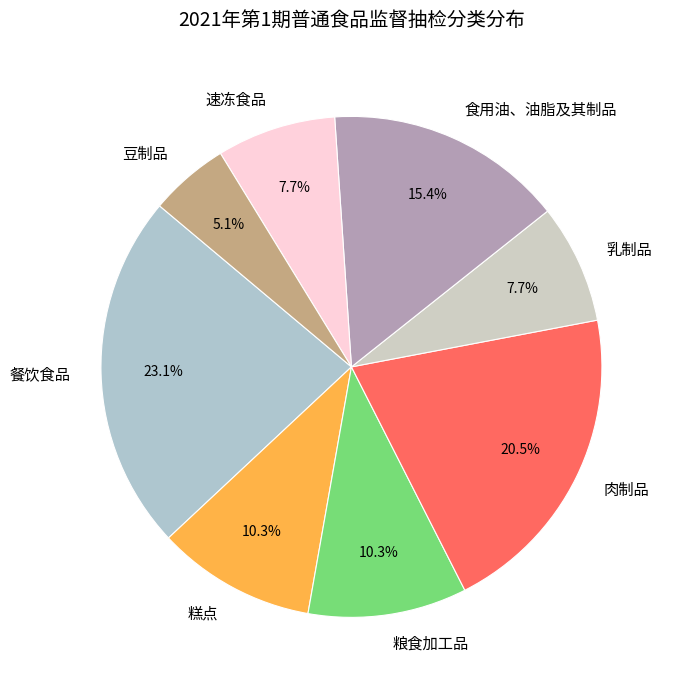

Which category has the smallest portion of the pie?

豆制品